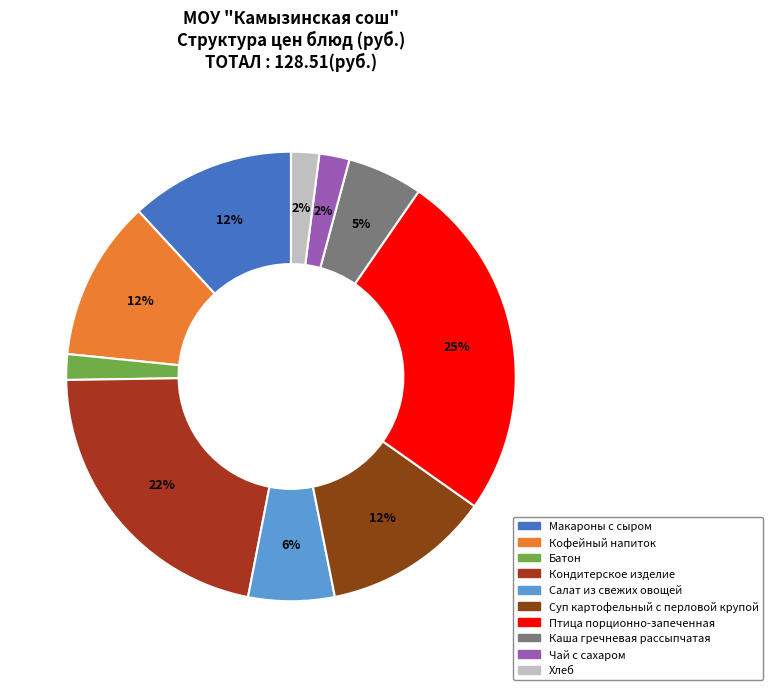

Between Салат из свежих овощей and Макароны с сыром, which is larger?

Макароны с сыром